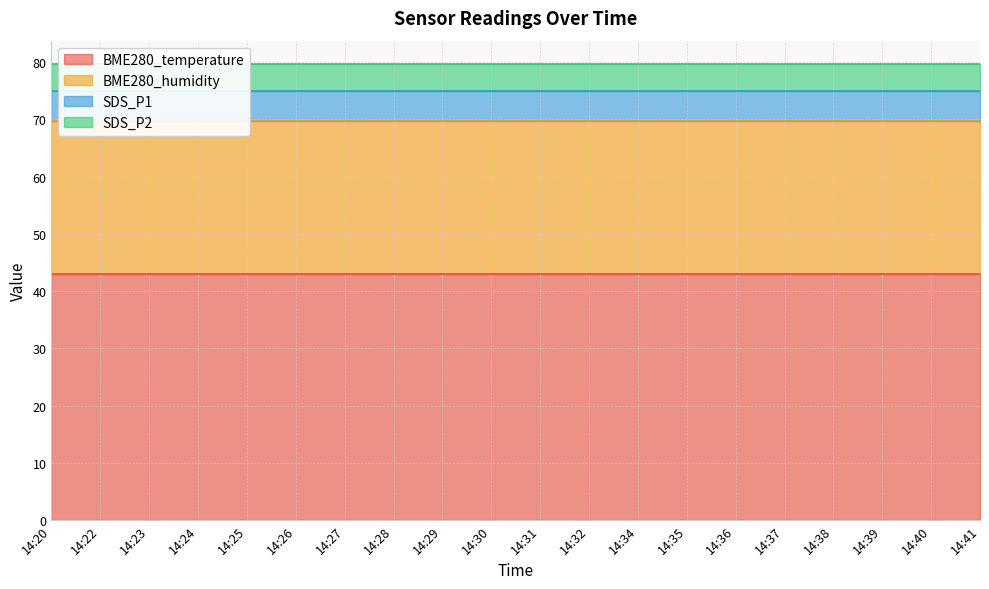

Which category has the lowest value in the BME280_temperature series?

14:20